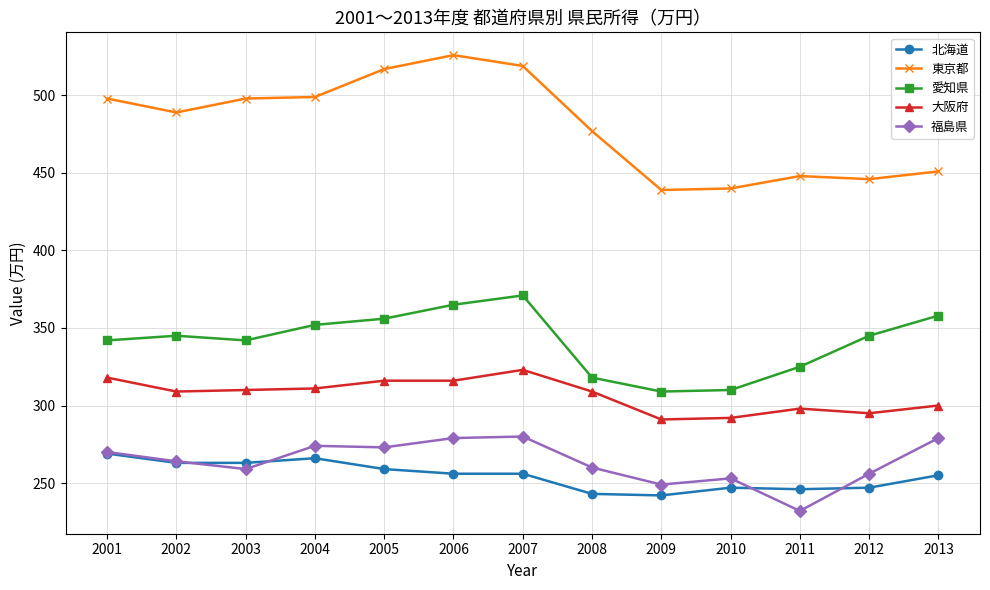

Is the value of 北海道 at 2012 greater than the value of 東京都 at 2005?

No